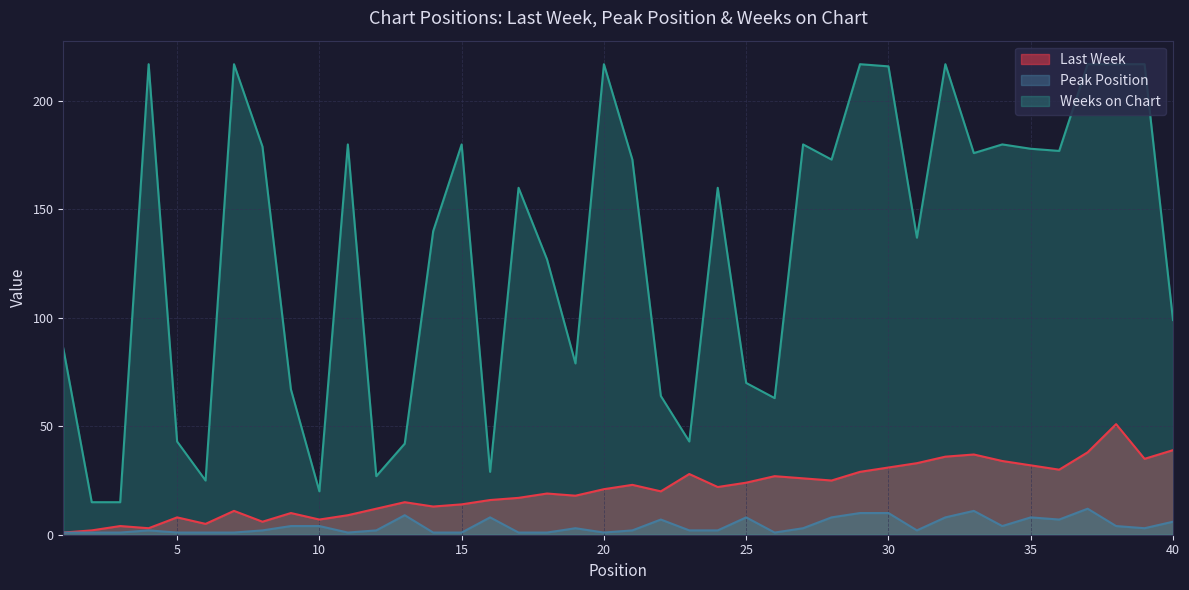

The value of Last Week at 6 is 5. True or false?

True